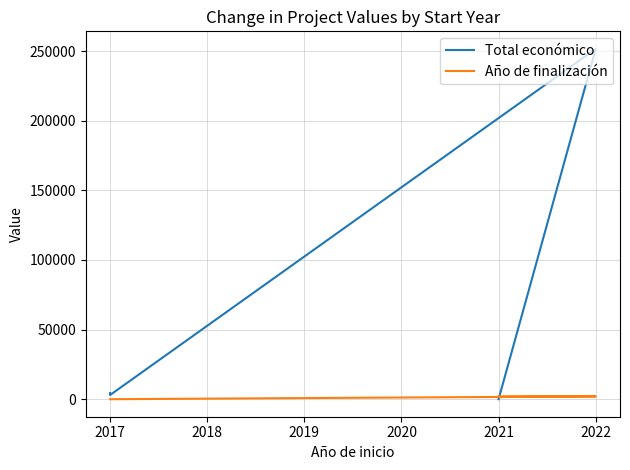

What is the total value across all series at 2017?

3000